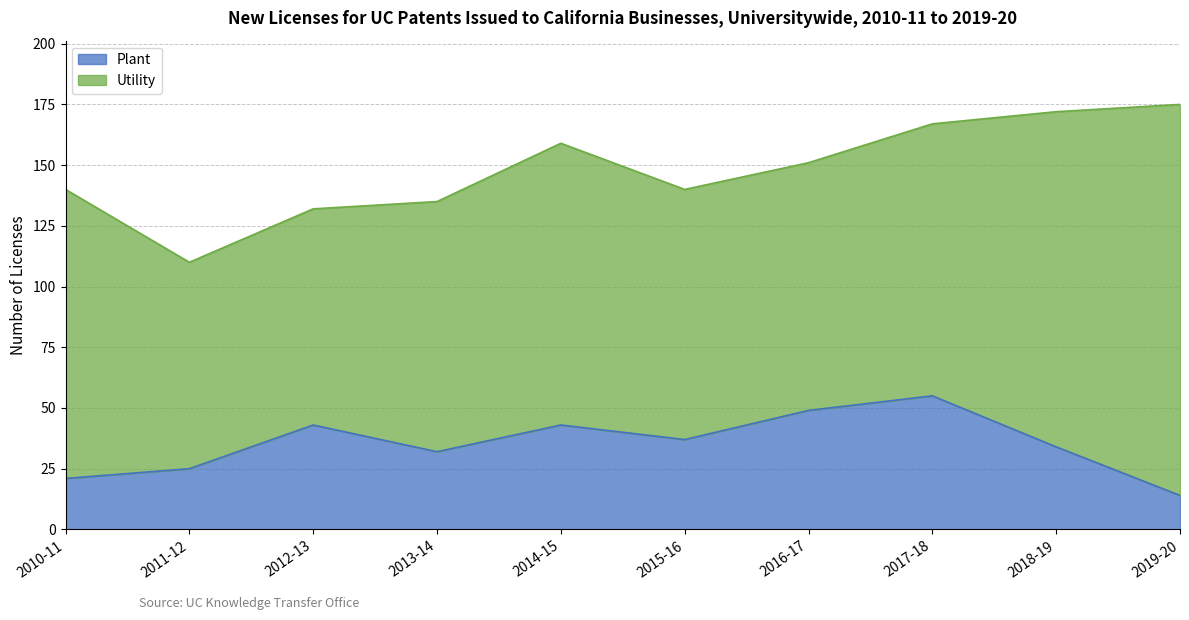

What is the difference between the values at 2011-12 and 2013-14?

7